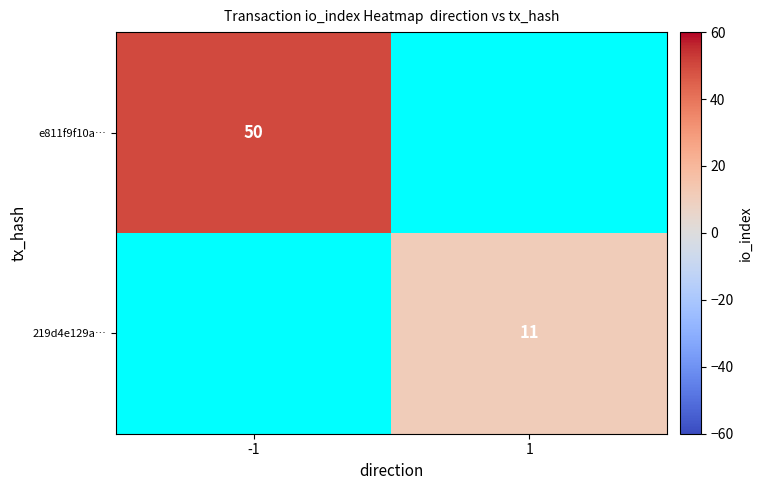

Is it true that 219d4e129a… equals 11 at 1?

True